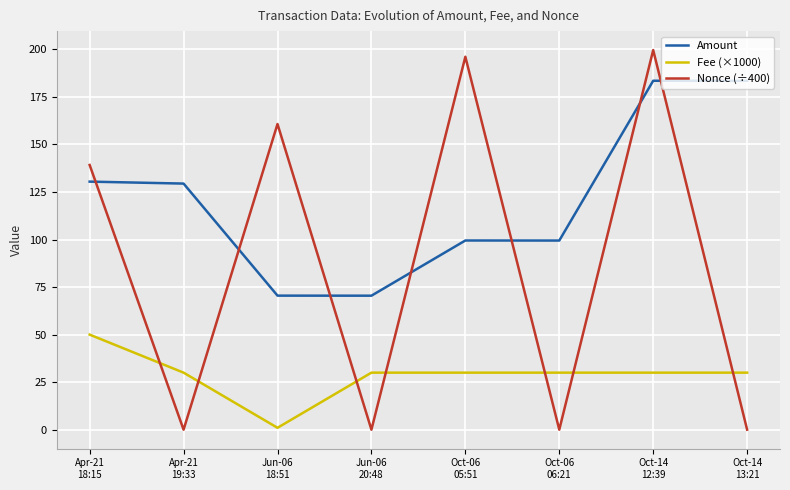

What is the highest value of the Amount series?

183.5